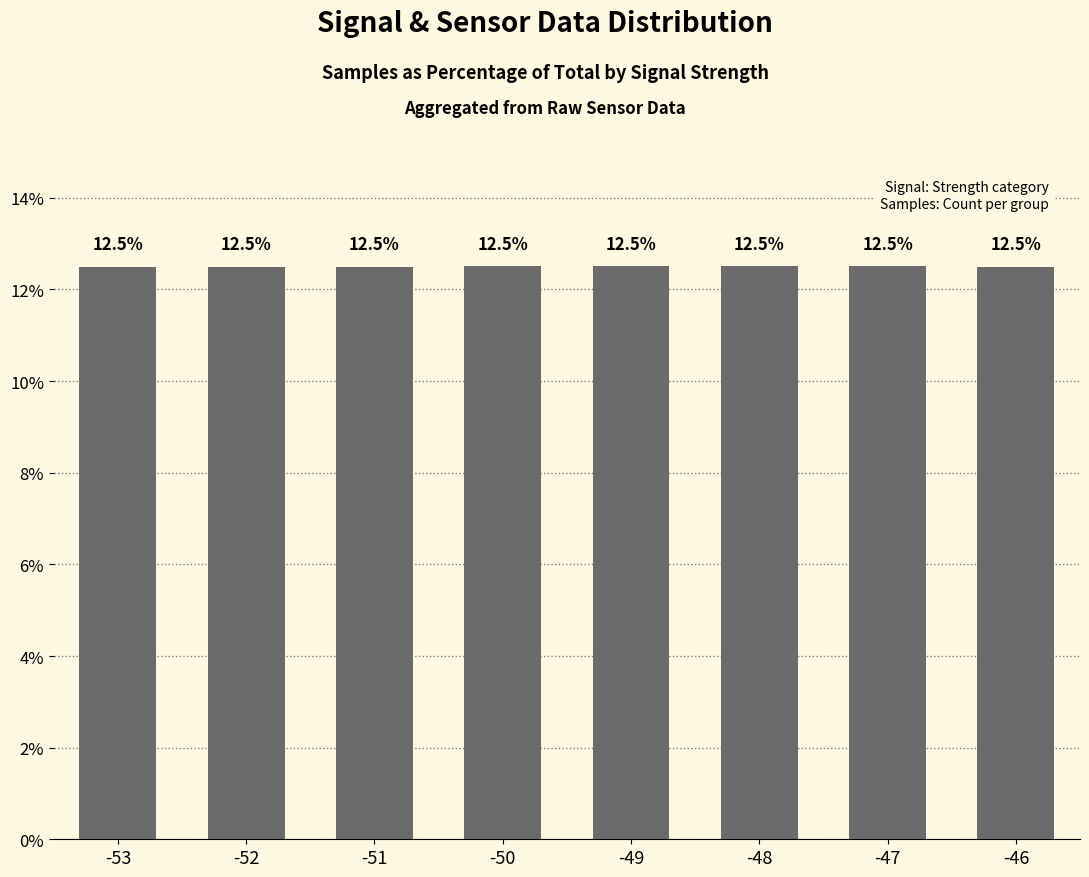

Is it true that the value at -50 is 12.5?

True